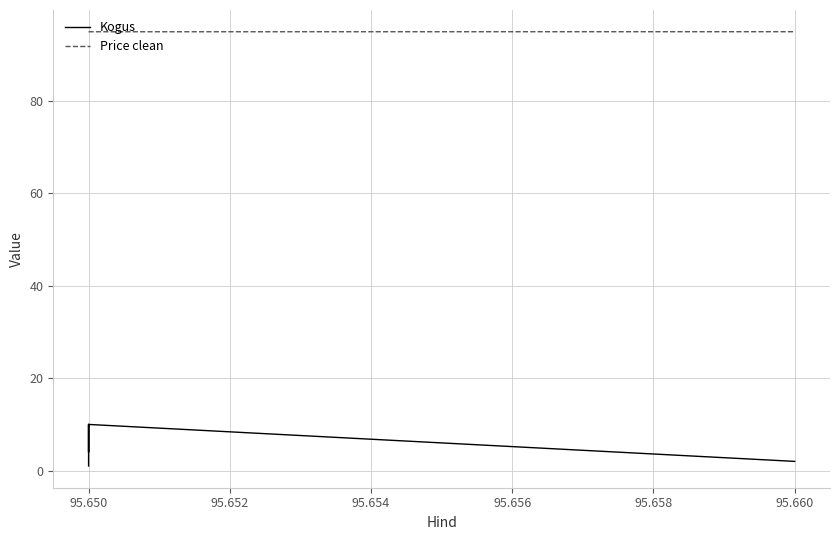

Reading left to right, transcribe all the data shown in this chart.

Kogus: 1.0	10.0	4.0	10.0	2.0
Price clean: 95.0	95.0	95.0	95.0	95.0